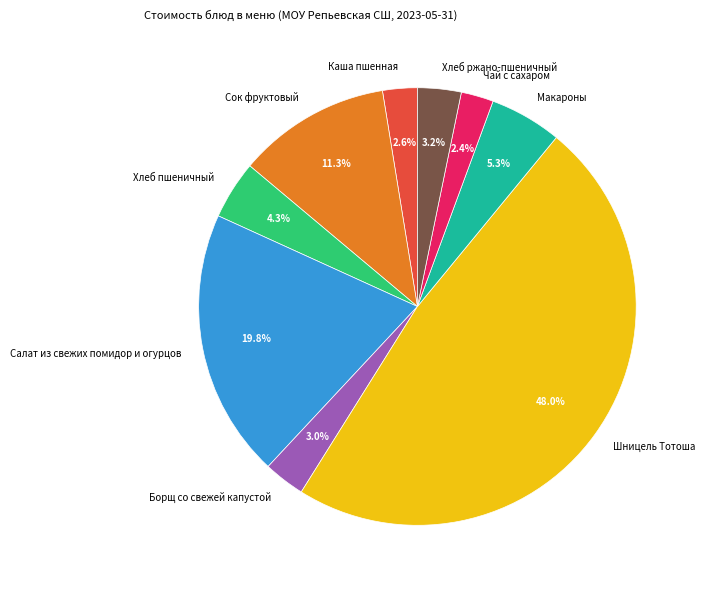

To the nearest percent, what portion does Хлеб ржано-пшеничный represent?

3%